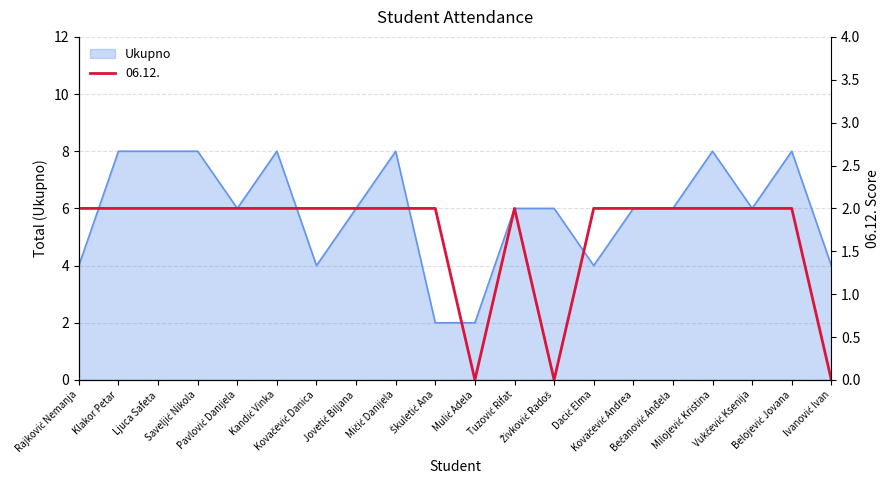

Where is the first local minimum for Ukupno?

Pavlović Danijela